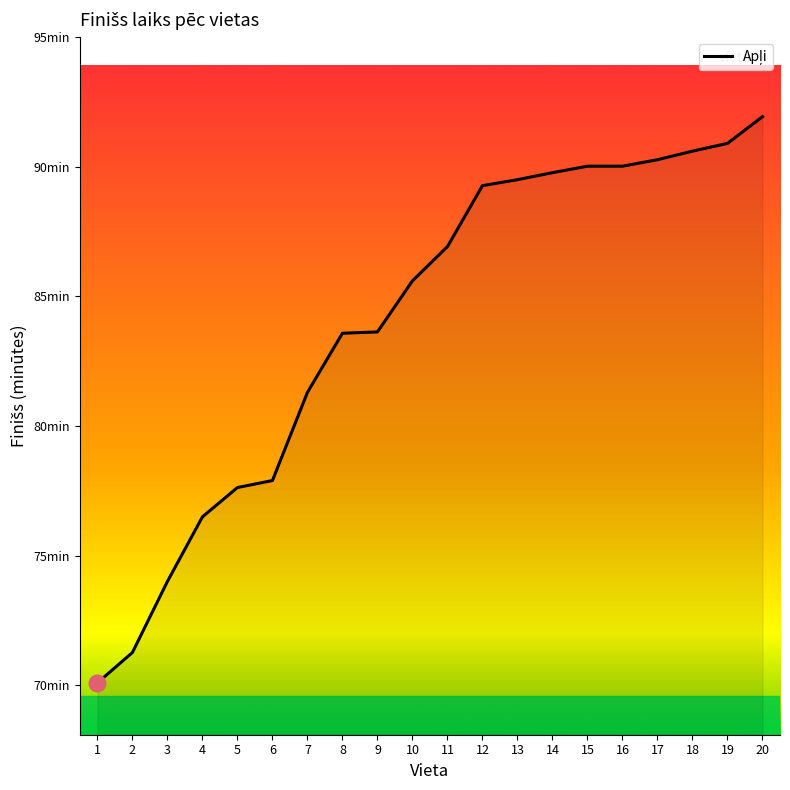

At which label does the data first exceed 86?

11